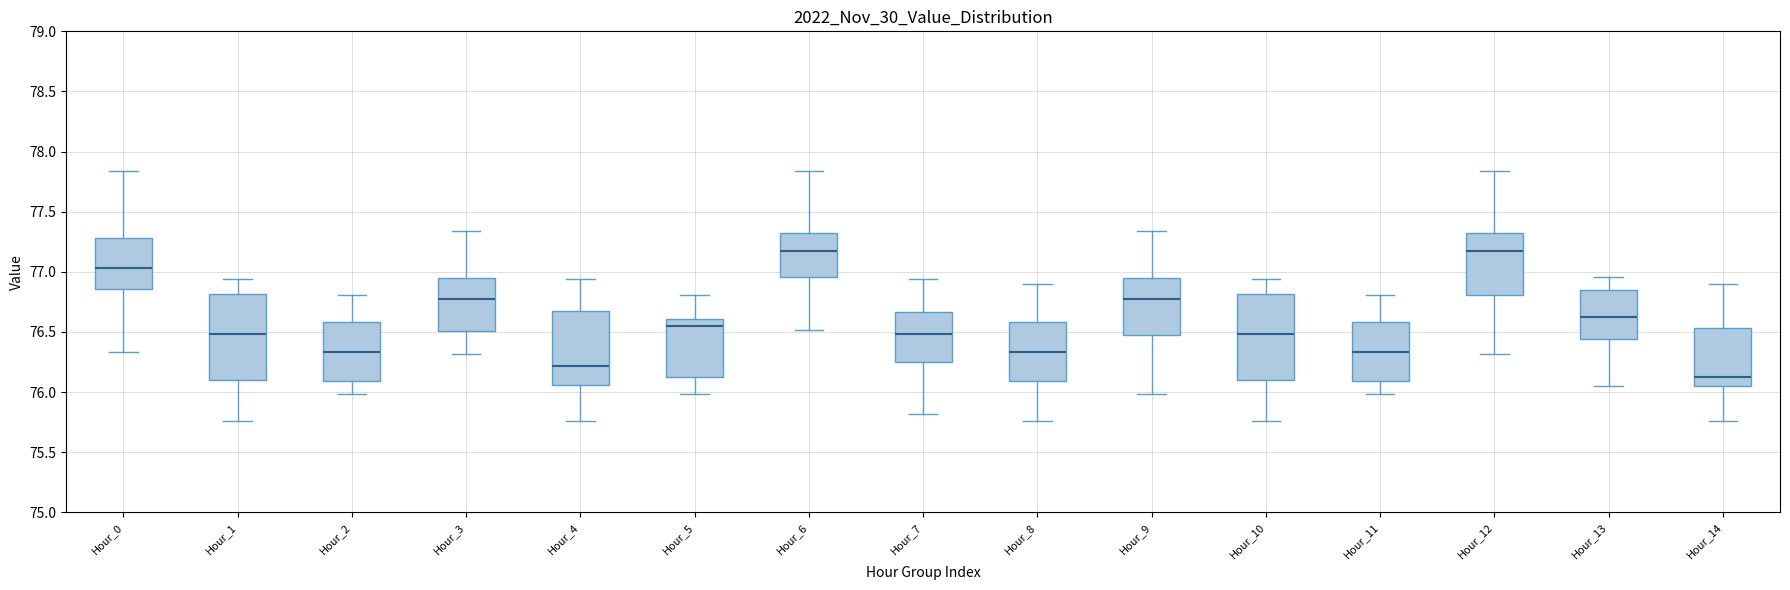

Reading left to right, read every box against the y-axis: the position of its median line, the range the box covers, and the ends of its whiskers. The values are not printed on the chart, so give them approximately, as read against the axis.

Hour_0: median 77.05, box 76.85 to 77.30, whiskers 76.35 to 77.85
Hour_1: median 76.50, box 76.10 to 76.80, whiskers 75.75 to 76.95
Hour_2: median 76.35, box 76.10 to 76.60, whiskers 76.00 to 76.80
Hour_3: median 76.75, box 76.50 to 76.95, whiskers 76.30 to 77.35
Hour_4: median 76.20, box 76.05 to 76.65, whiskers 75.75 to 76.95
Hour_5: median 76.55, box 76.10 to 76.60, whiskers 76.00 to 76.80
Hour_6: median 77.15, box 76.95 to 77.35, whiskers 76.50 to 77.85
Hour_7: median 76.50, box 76.25 to 76.65, whiskers 75.80 to 76.95
Hour_8: median 76.35, box 76.10 to 76.60, whiskers 75.75 to 76.90
Hour_9: median 76.75, box 76.45 to 76.95, whiskers 76.00 to 77.35
Hour_10: median 76.50, box 76.10 to 76.80, whiskers 75.75 to 76.95
Hour_11: median 76.35, box 76.10 to 76.60, whiskers 76.00 to 76.80
Hour_12: median 77.15, box 76.80 to 77.35, whiskers 76.30 to 77.85
Hour_13: median 76.60, box 76.45 to 76.85, whiskers 76.05 to 76.95
Hour_14: median 76.15, box 76.05 to 76.55, whiskers 75.75 to 76.90